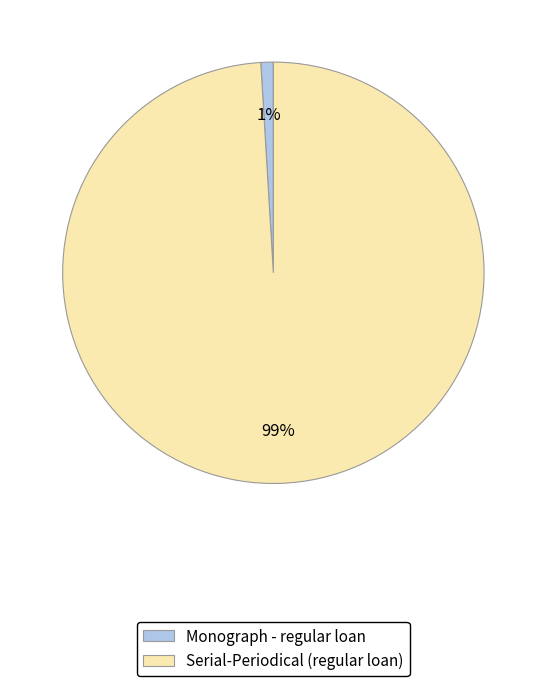

Which category has the biggest portion of the pie?

Serial-Periodical (regular loan)